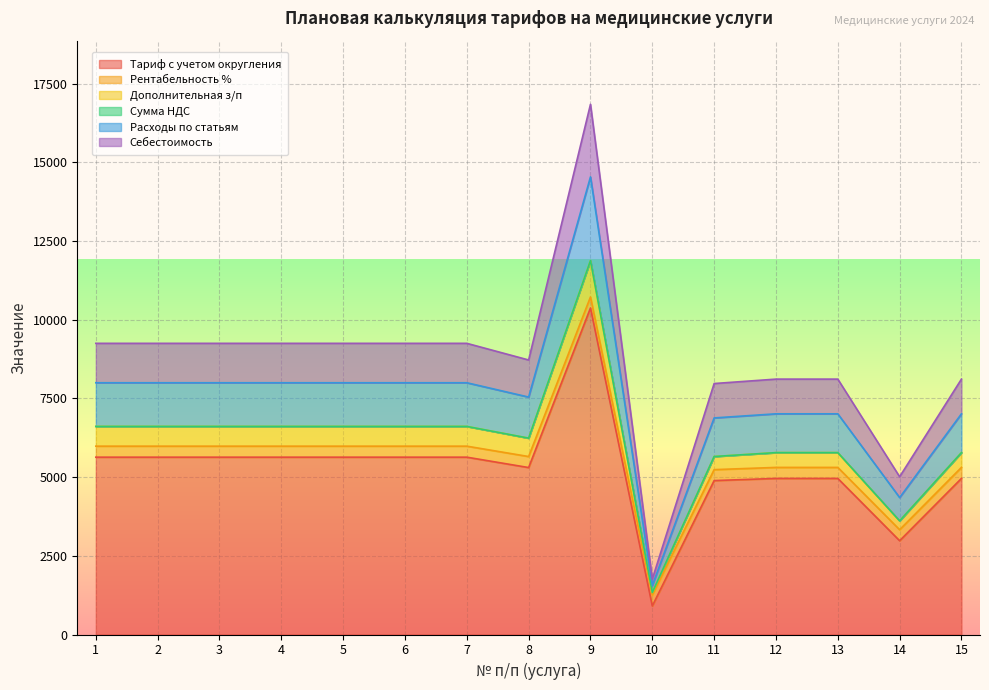

Which has a higher value, 3 or 8?

3